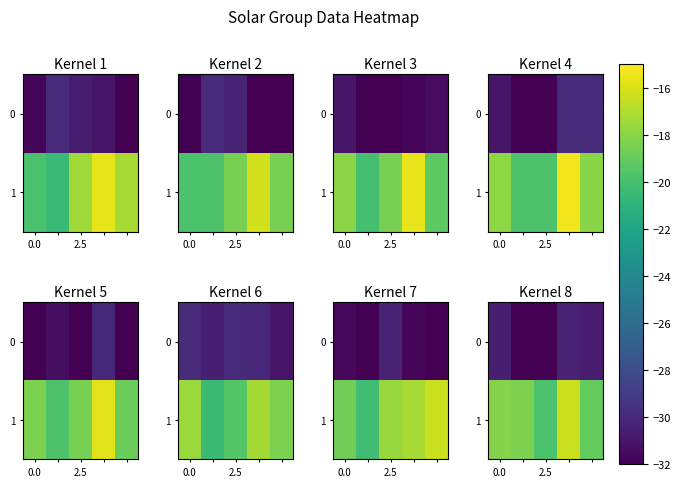

What is the sum of all 1 values?

-91.7